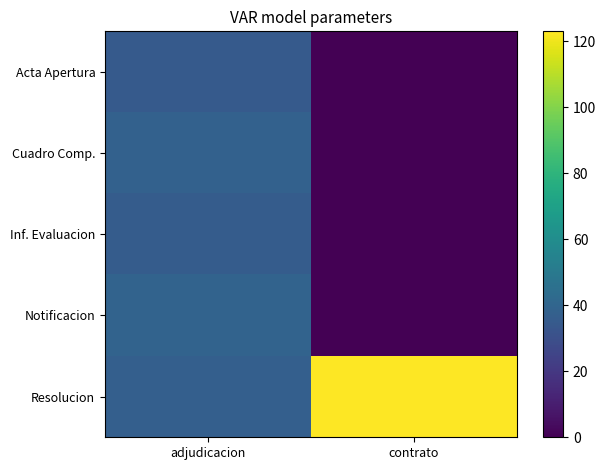

Reading left to right, transcribe all the data shown in this chart.

Acta Apertura: adjudicacion=35	contrato=0
Cuadro Comp.: adjudicacion=38	contrato=0
Inf. Evaluacion: adjudicacion=36	contrato=0
Notificacion: adjudicacion=39	contrato=0
Resolucion: adjudicacion=37	contrato=123